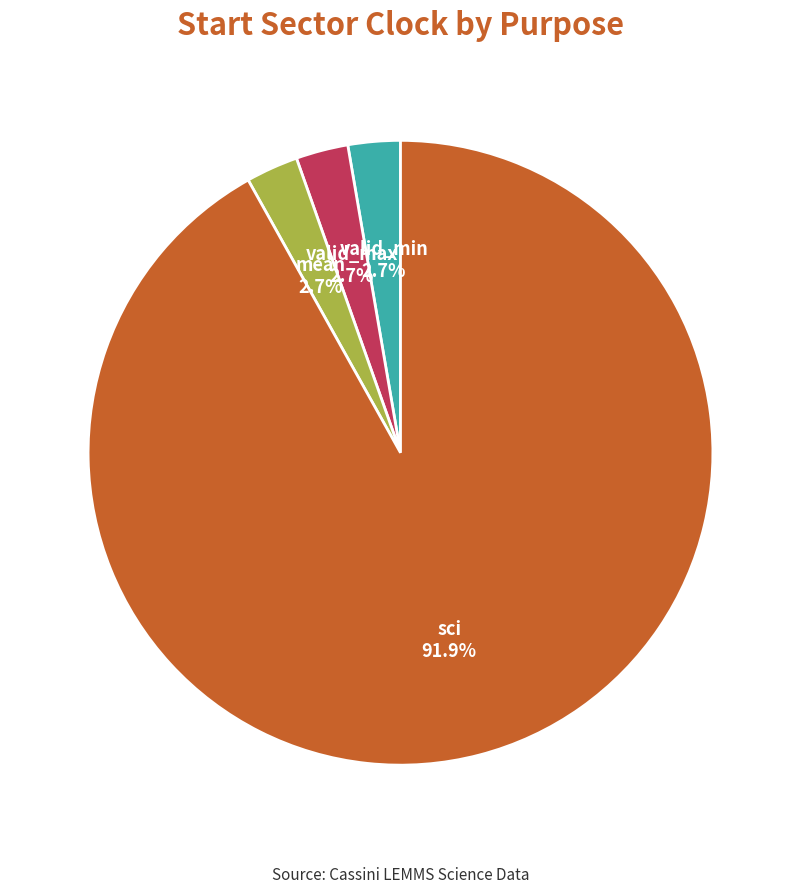

Does any single category account for the majority?

Yes